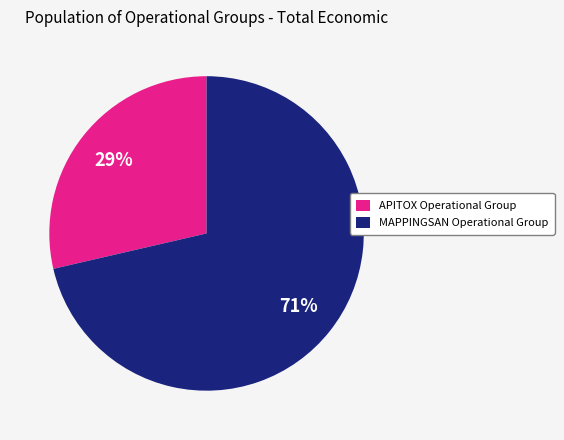

Which category accounts for the majority?

MAPPINGSAN Operational Group